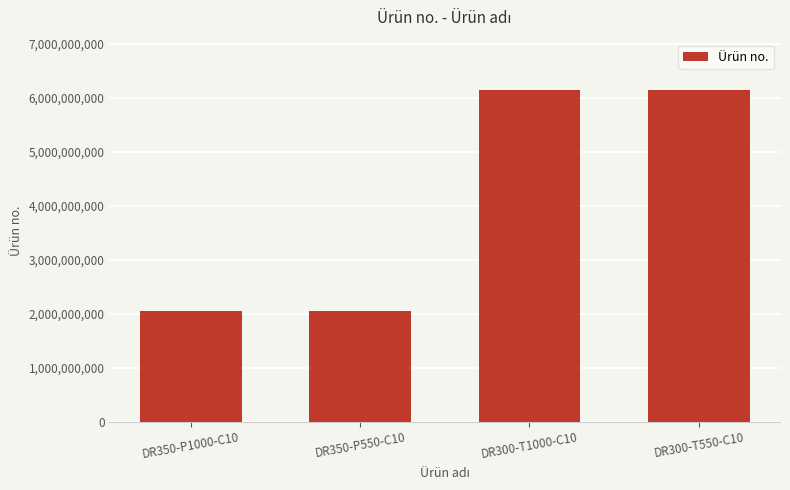

What is the label of the 2nd bar from the right?

DR300-T1000-C10